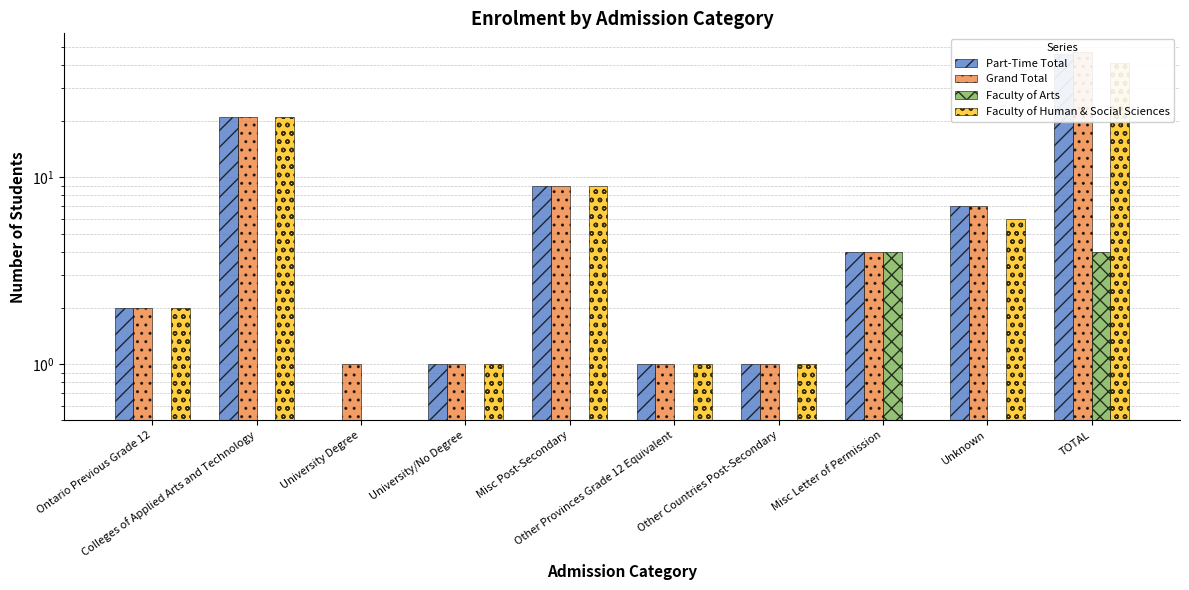

Reading left to right, extract all data points from this chart.

Part-Time Total: 2.0	21.0	0.5	1.0	9.0	1.0	1.0	4.0	7.0	46.0
Grand Total: 2.0	21.0	1.0	1.0	9.0	1.0	1.0	4.0	7.0	47.0
Faculty of Arts: 0.5	0.5	0.5	0.5	0.5	0.5	0.5	4.0	0.5	4.0
Faculty of Human & Social Sciences: 2.0	21.0	0.5	1.0	9.0	1.0	1.0	0.5	6.0	41.0